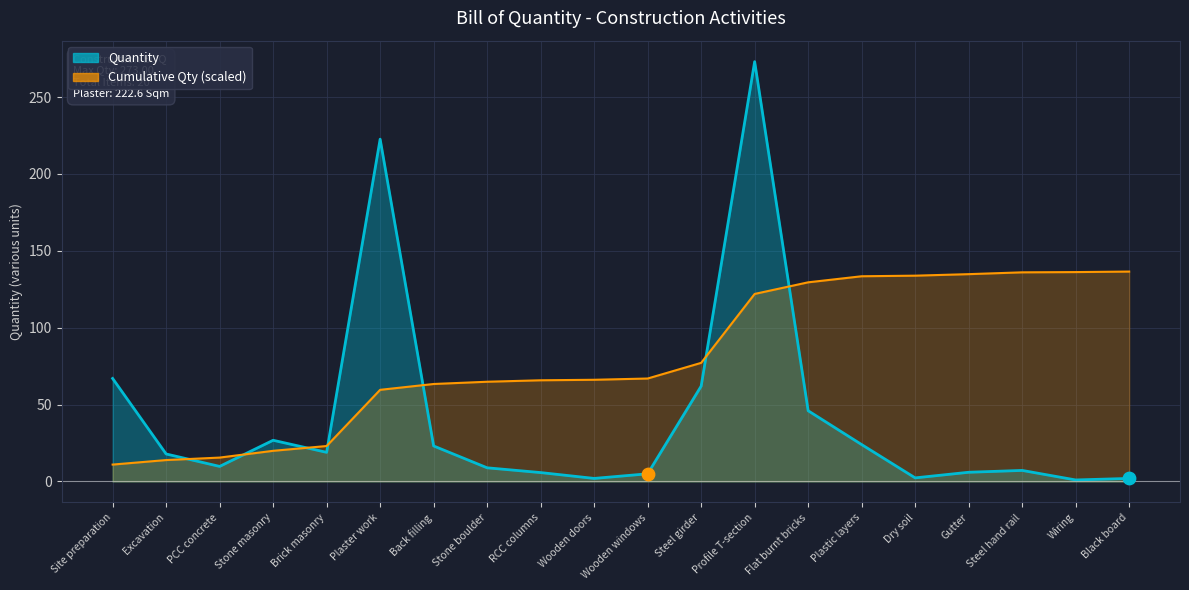

Approximately how many times larger is the value at Site preparation compared to Wooden doors?

33.5